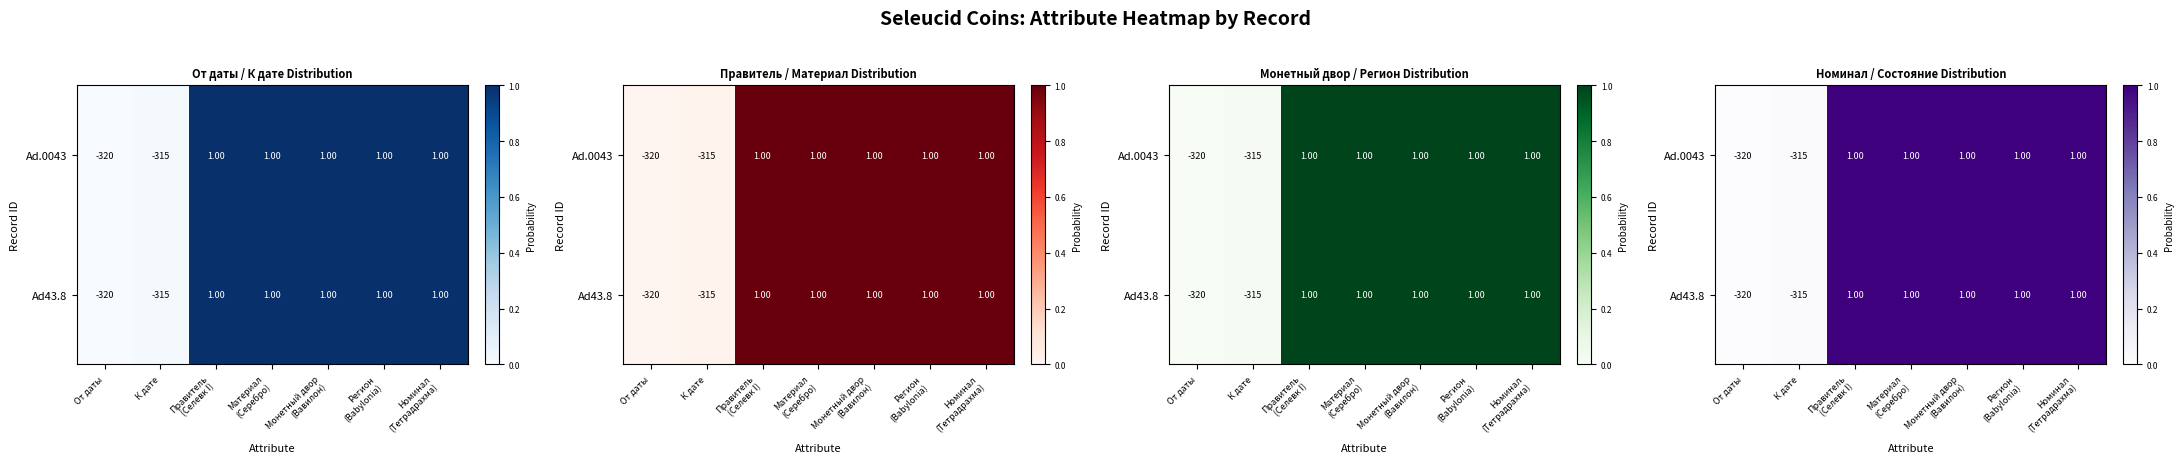

Rank the categories by Ad43.8 value from lowest to highest.

От даты, К дате, Правитель (Селевк I), Материал (Серебро), Монетный двор (Вавилон), Регион (Babylonia), Номинал (Тетрадрахма)